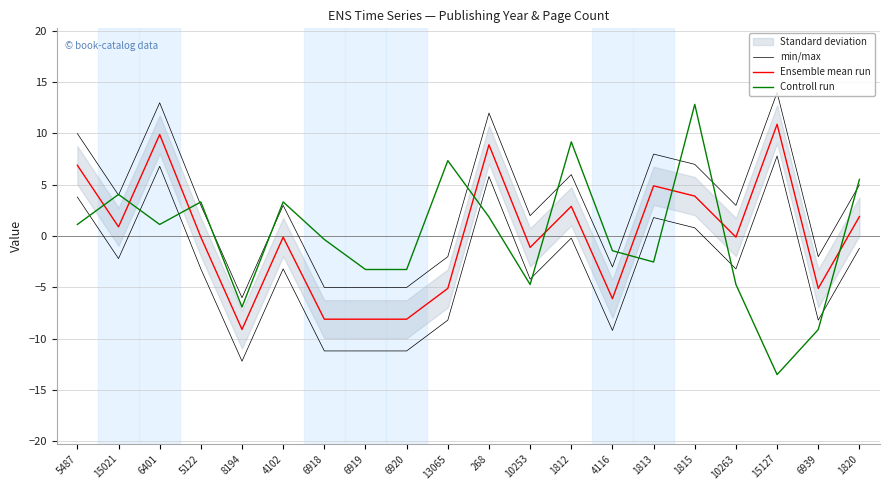

How many interior local peaks does the Controll run series have?

6